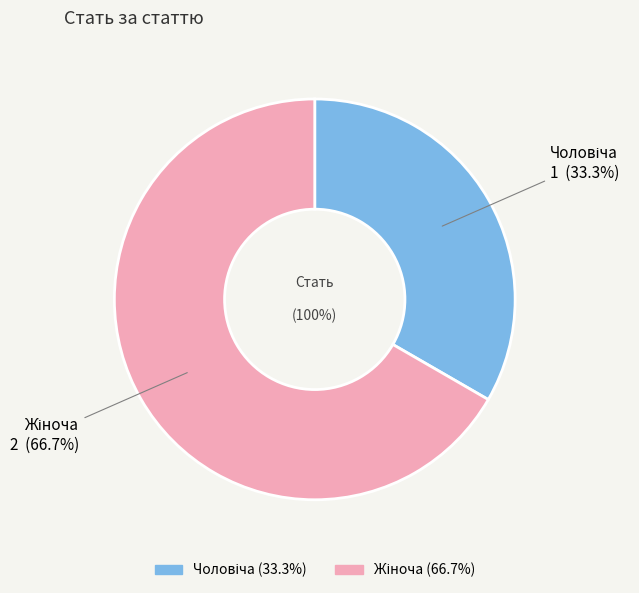

What is the largest slice in the pie chart?

Жіноча